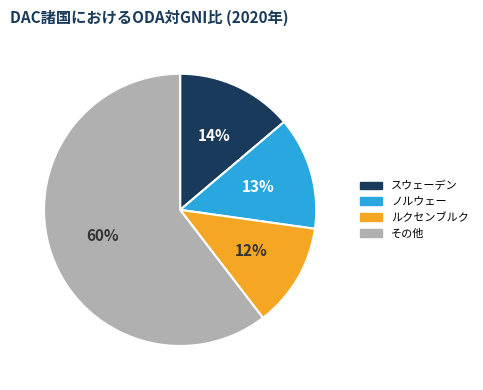

To the nearest percent, what is the average slice percentage?

25%